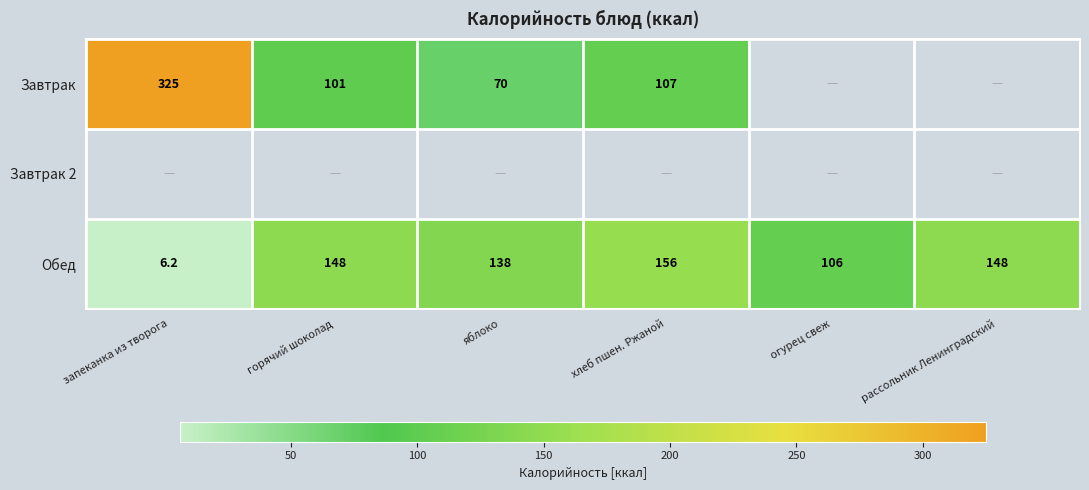

At which category does the chart reach its peak across all series?

запеканка из творога